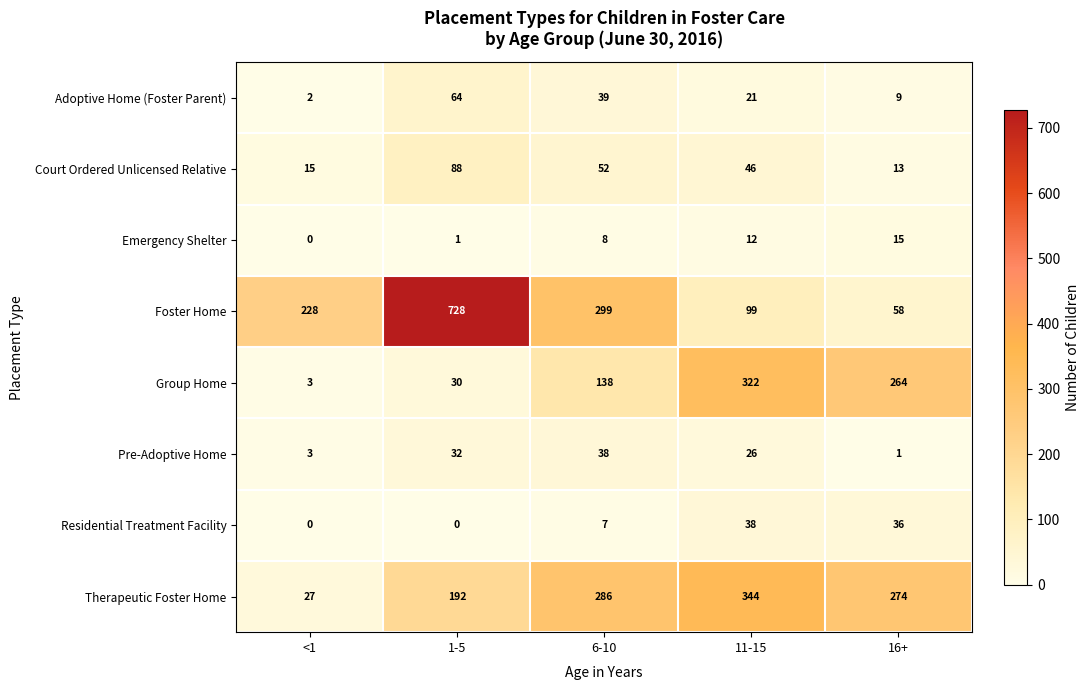

Is it true that Group Home equals 399 at 16+?

False